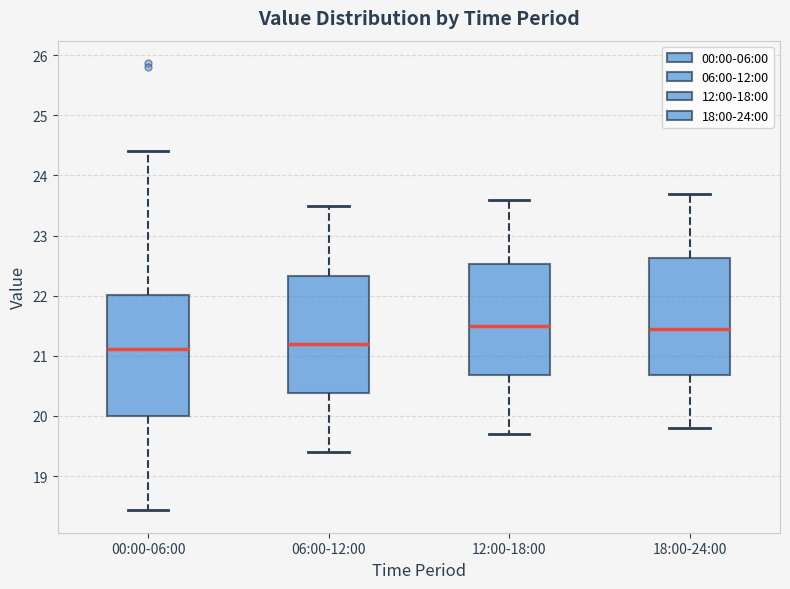

Reading left to right, read every box against the y-axis: the position of its median line, the range the box covers, and the ends of its whiskers. The values are not printed on the chart, so give them approximately, as read against the axis.

00:00-06:00: median 21.1, box 20.0 to 22.0, whiskers 18.4 to 24.4
06:00-12:00: median 21.2, box 20.4 to 22.3, whiskers 19.4 to 23.5
12:00-18:00: median 21.5, box 20.7 to 22.5, whiskers 19.7 to 23.6
18:00-24:00: median 21.5, box 20.7 to 22.6, whiskers 19.8 to 23.7